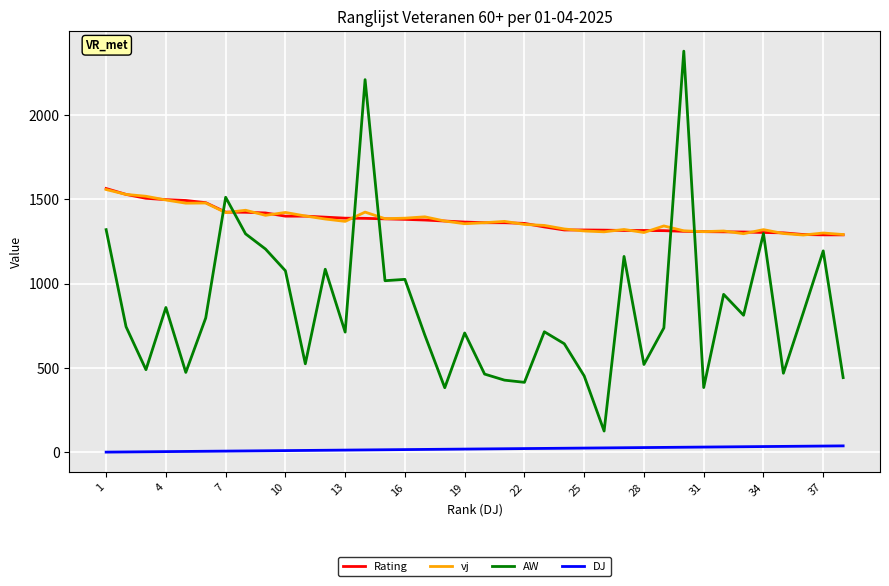

What is the average value of the AW series?

857